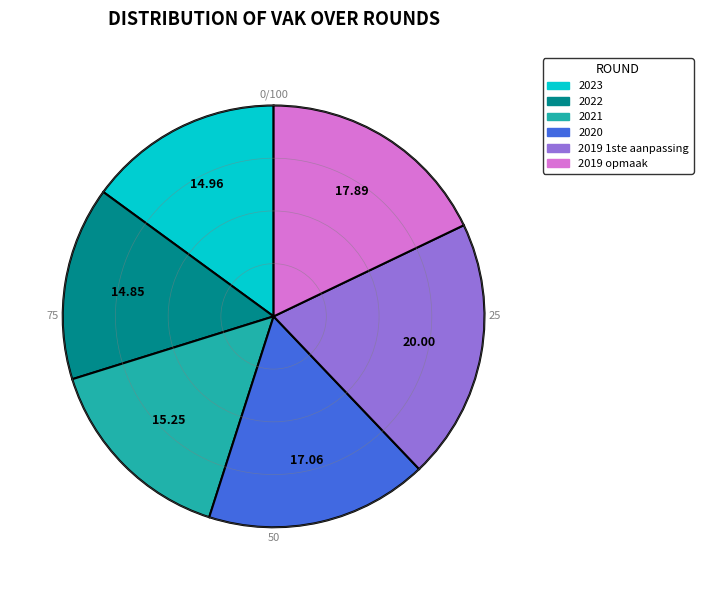

Does any single category account for the majority?

No